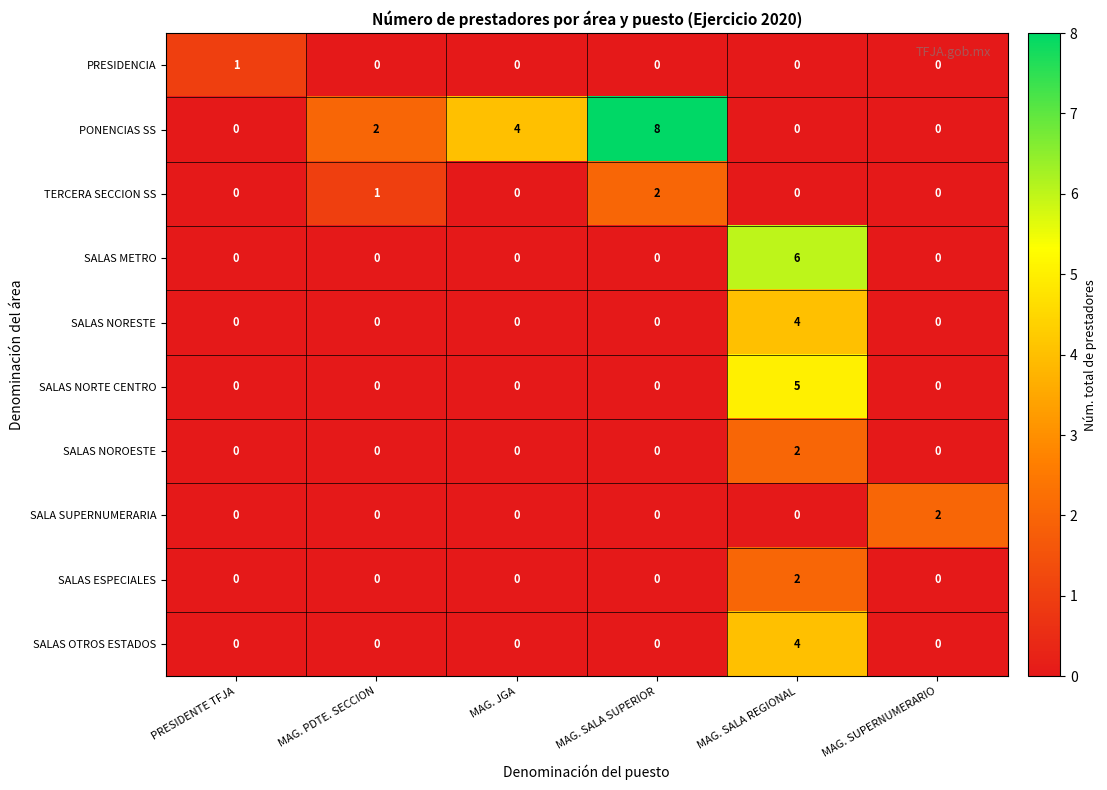

Which series changed the most between MAG. JGA and MAG. SUPERNUMERARIO?

PONENCIAS SS